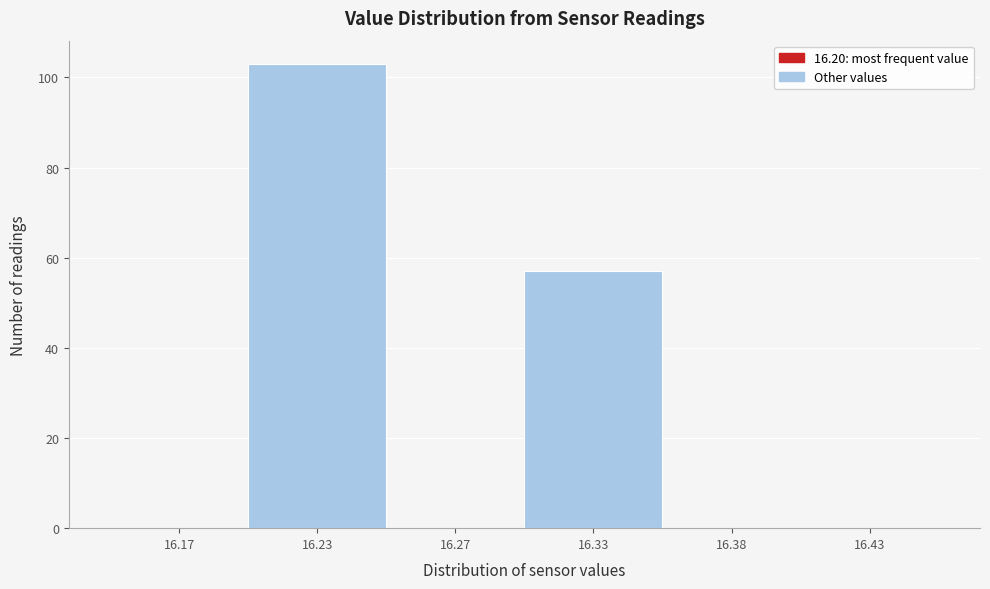

Reading left to right, what are all the values shown in this chart?

16.17=0	16.23=103	16.27=0	16.33=57	16.38=0	16.43=0